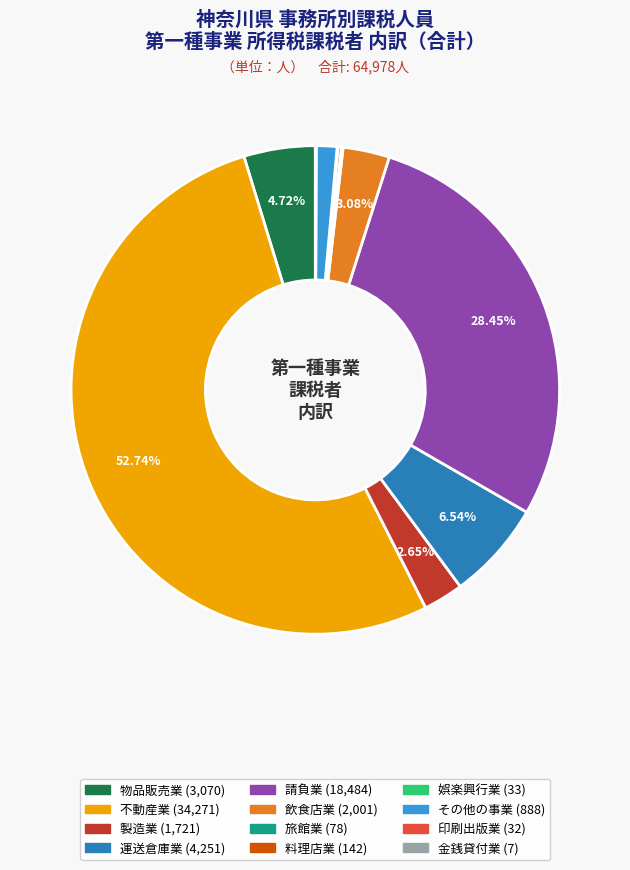

What percentage is the 製造業 slice, to the nearest percent?

3%